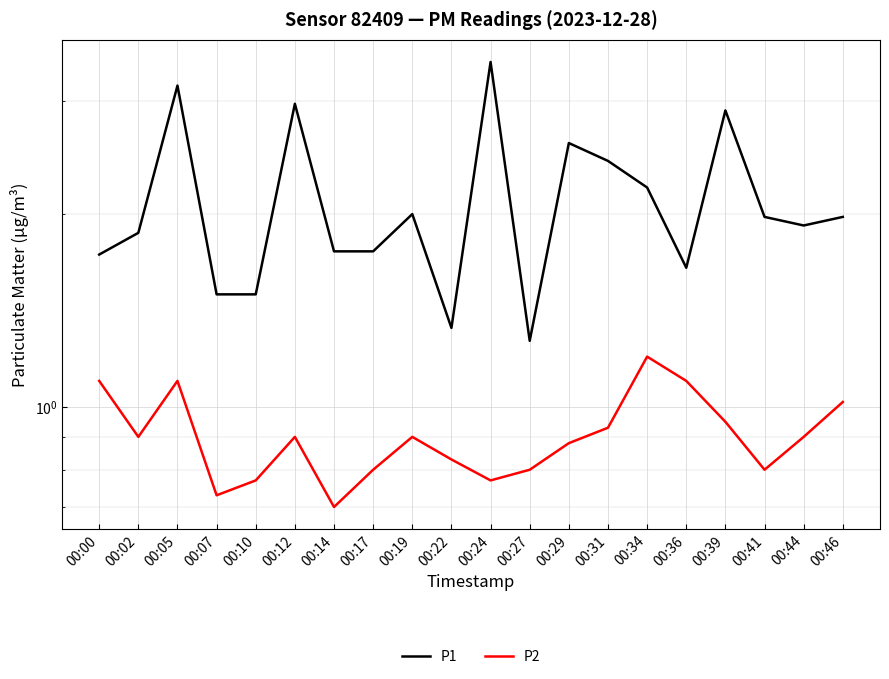

True or false: P1 and P2 cross at least once.

False